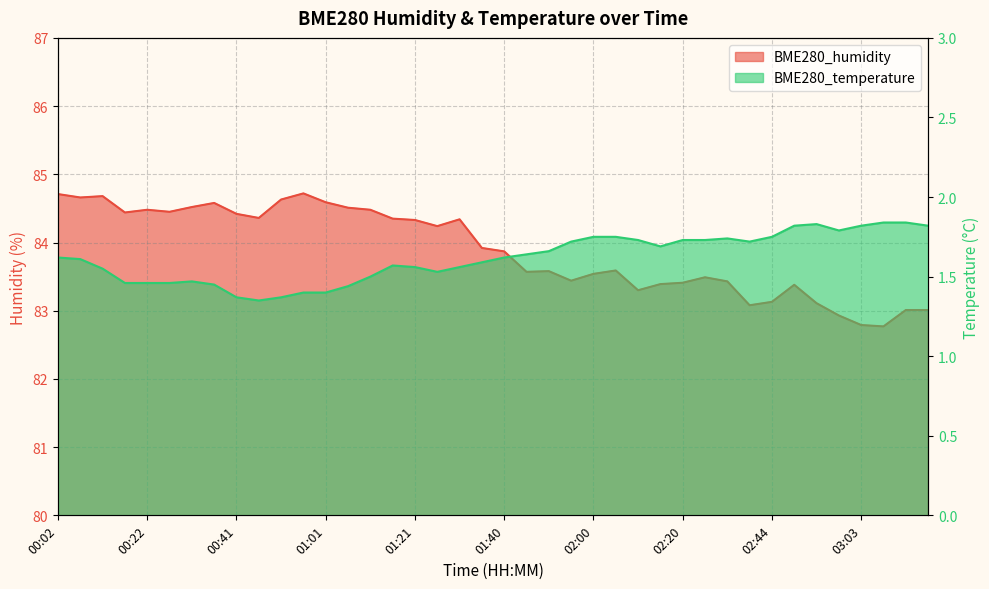

What is the difference between the maximum and second lowest values in the BME280_humidity series?

1.9